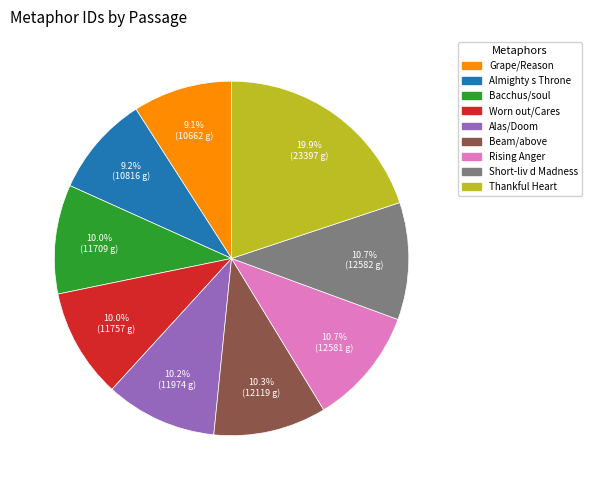

Is there a majority slice in this chart?

No